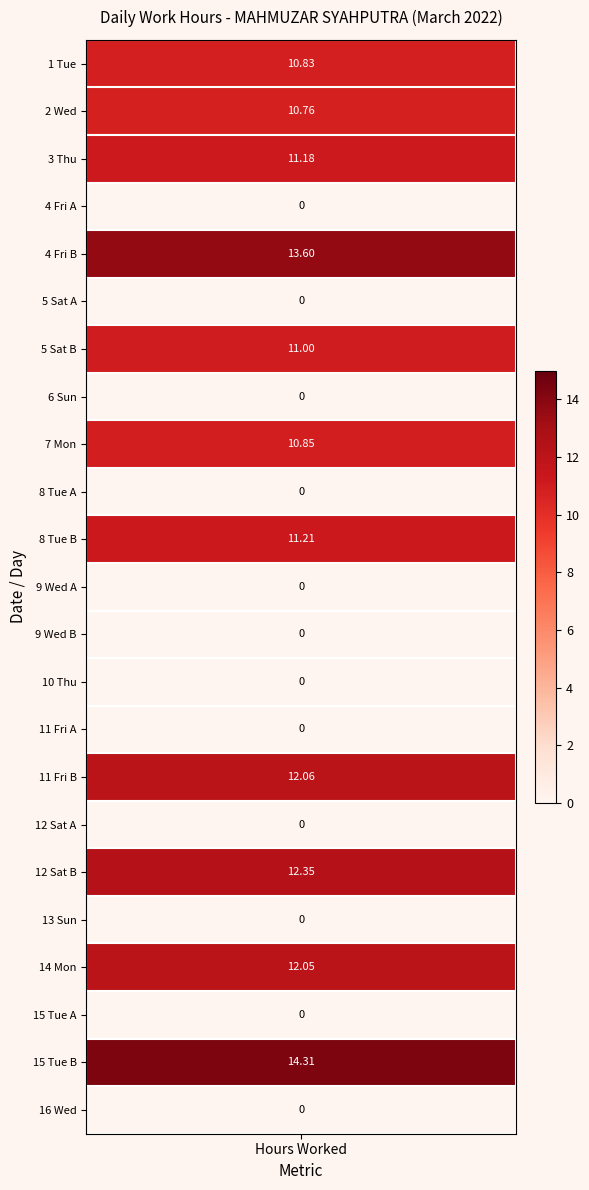

List the labels in order of value, smallest first.

3, 5, 7, 9, 11, 12, 13, 14, 16, 18, 20, 22, 1, 0, 8, 6, 2, 10, 19, 15, 17, 4, 21